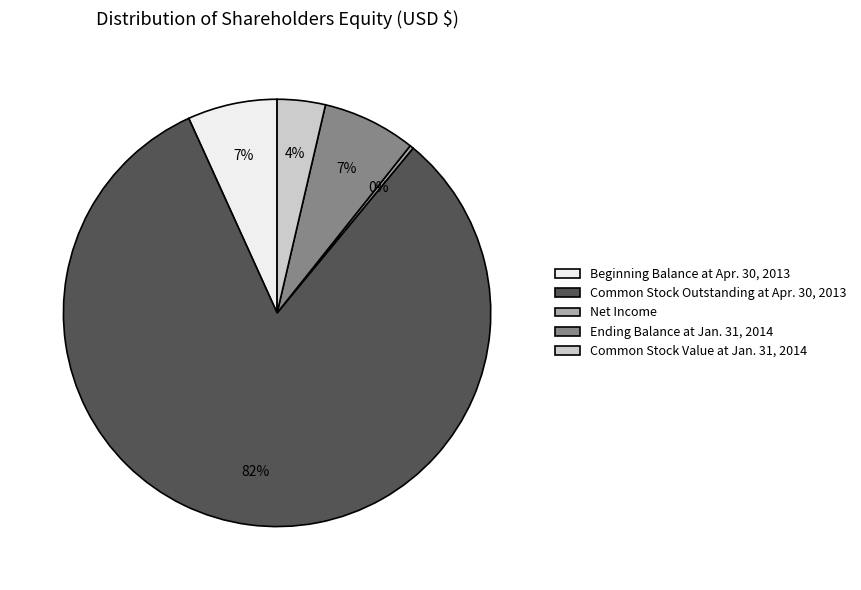

Combined, do Common Stock Value at Jan. 31, 2014 and Net Income account for over 50%?

No